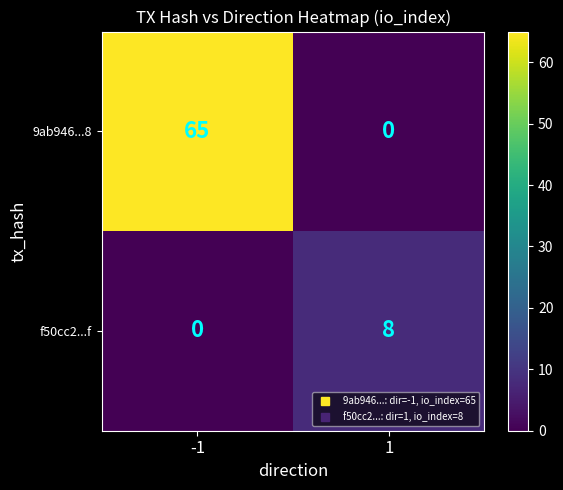

Reading left to right, extract all data points from this chart.

9ab946...8: 65	0
f50cc2...f: 0	8